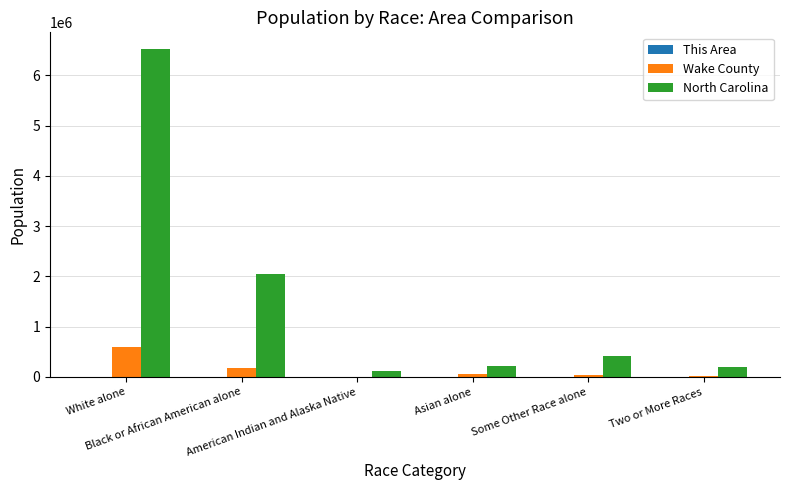

The value of Wake County at Black or African American alone is 186510. True or false?

True